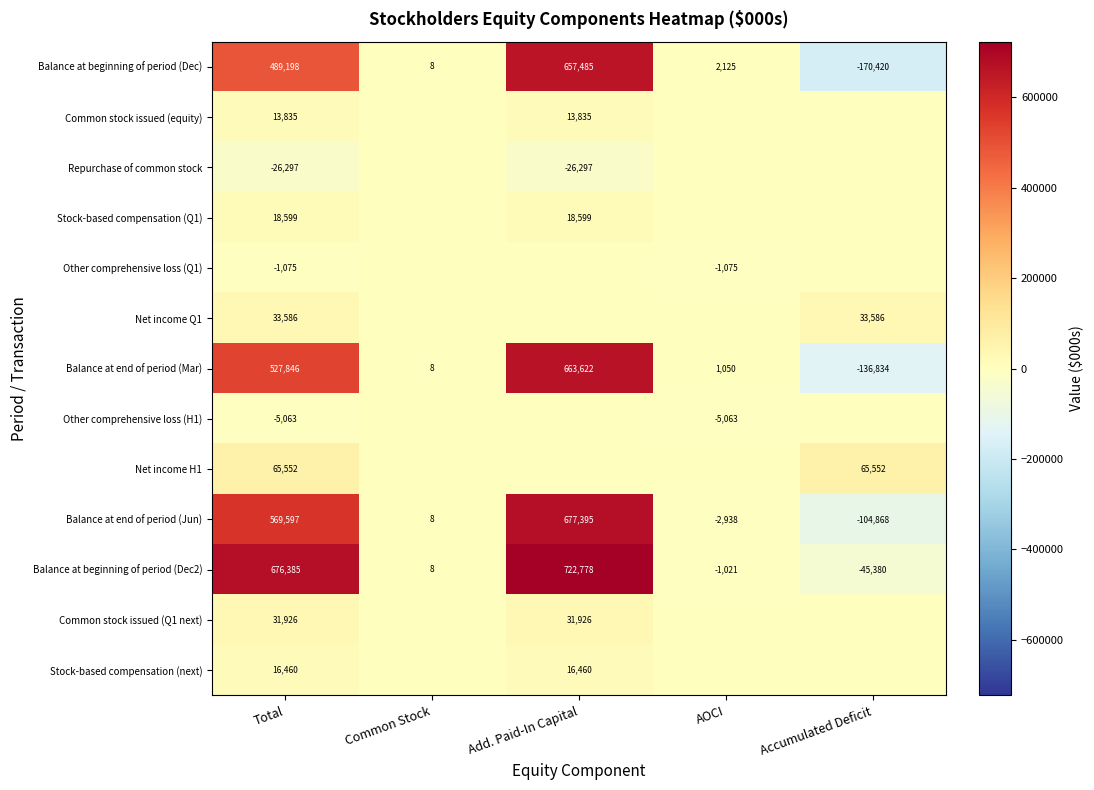

Which has a higher value, Add. Paid-In Capital or Total?

Add. Paid-In Capital